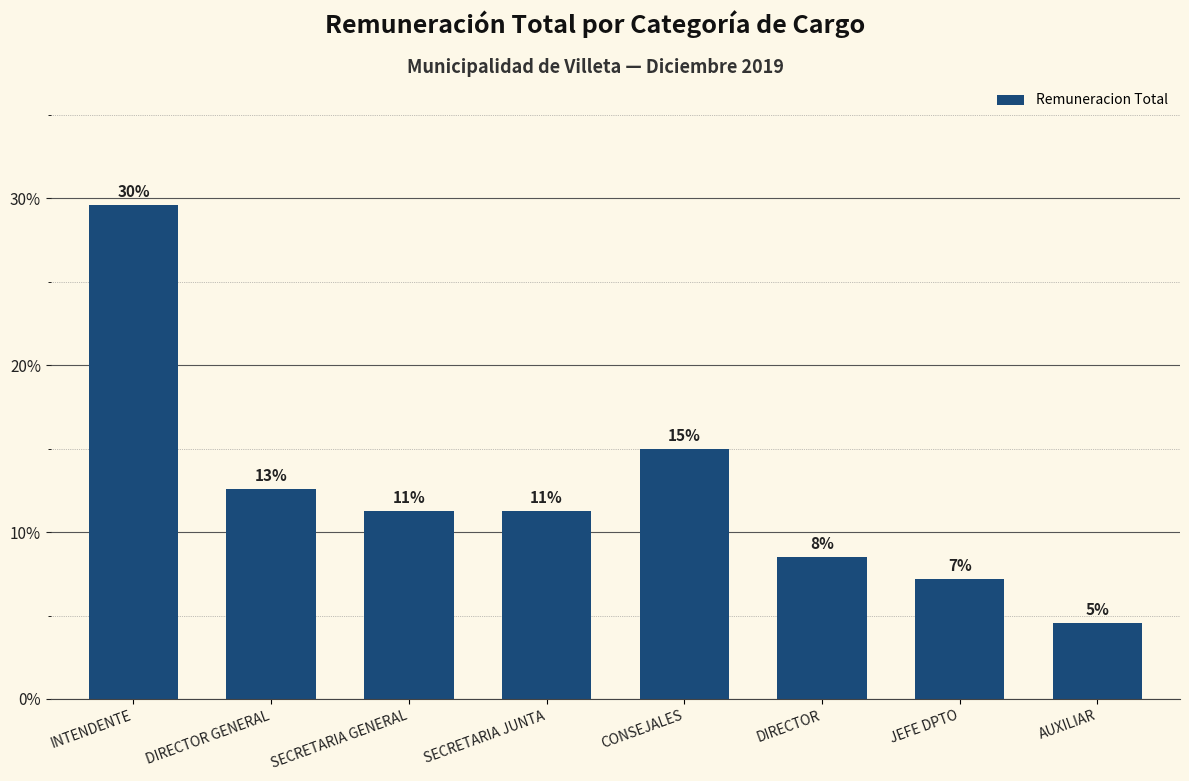

Reading right to left, transcribe all the data shown in this chart.

4.6	7.2	8.5	15.0	11.3	11.3	12.6	29.6